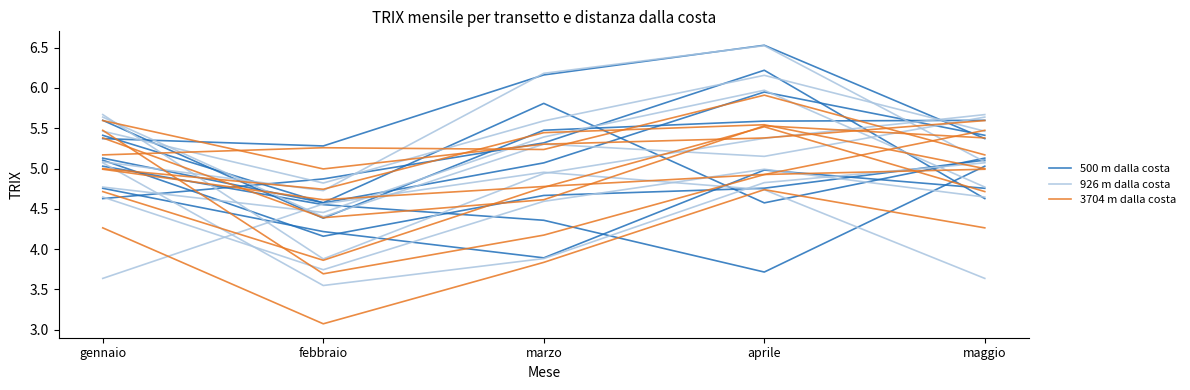

In 500 m dalla costa, how many points are higher than both neighbors (excluding endpoints)?

1